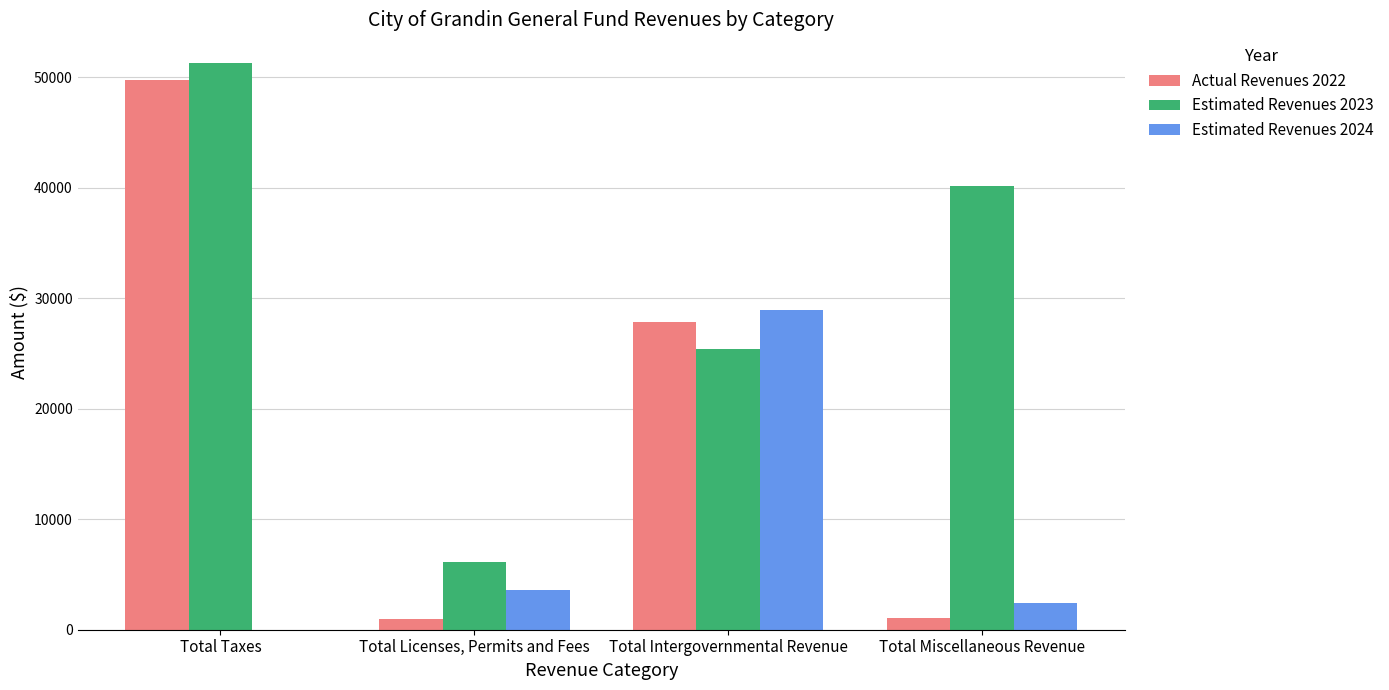

Are the bars grouped side by side (vs. stacked)?

Yes